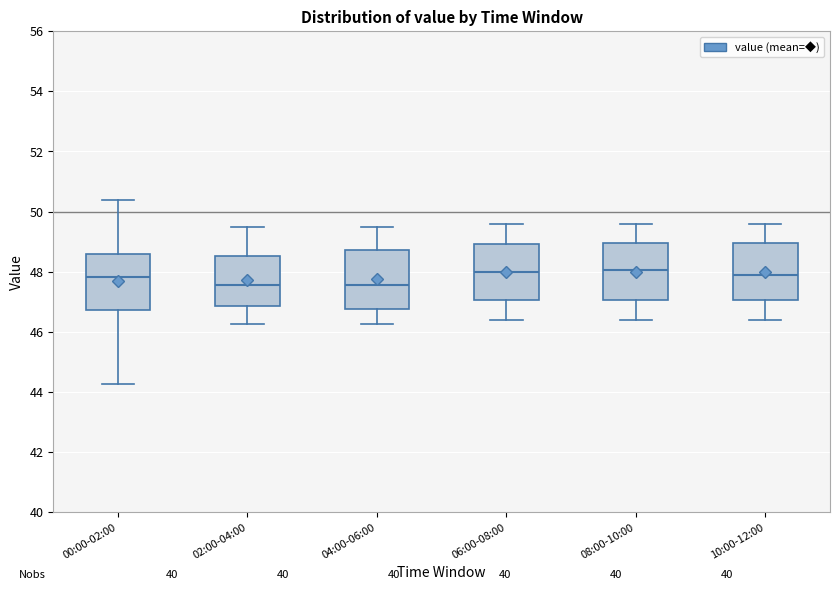

Reading left to right, transcribe this box plot: for each box, give where its median line is, the range the box spans, and where its two whiskers end, as read against the y-axis. The values are not printed on the chart, so give them approximately, as read against the axis.

00:00-02:00: median 47.8, box 46.8 to 48.6, whiskers 44.2 to 50.4
02:00-04:00: median 47.6, box 46.8 to 48.6, whiskers 46.2 to 49.6
04:00-06:00: median 47.6, box 46.8 to 48.8, whiskers 46.2 to 49.6
06:00-08:00: median 48.0, box 47.0 to 49.0, whiskers 46.4 to 49.6
08:00-10:00: median 48.0, box 47.0 to 49.0, whiskers 46.4 to 49.6
10:00-12:00: median 48.0, box 47.0 to 49.0, whiskers 46.4 to 49.6